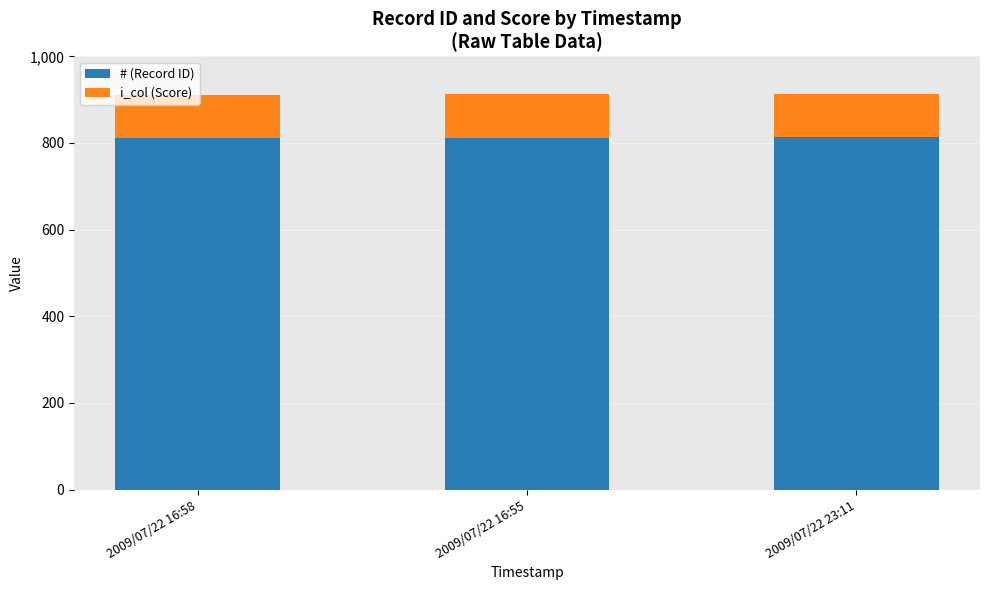

What is the sum of all # (Record ID) values?

2436